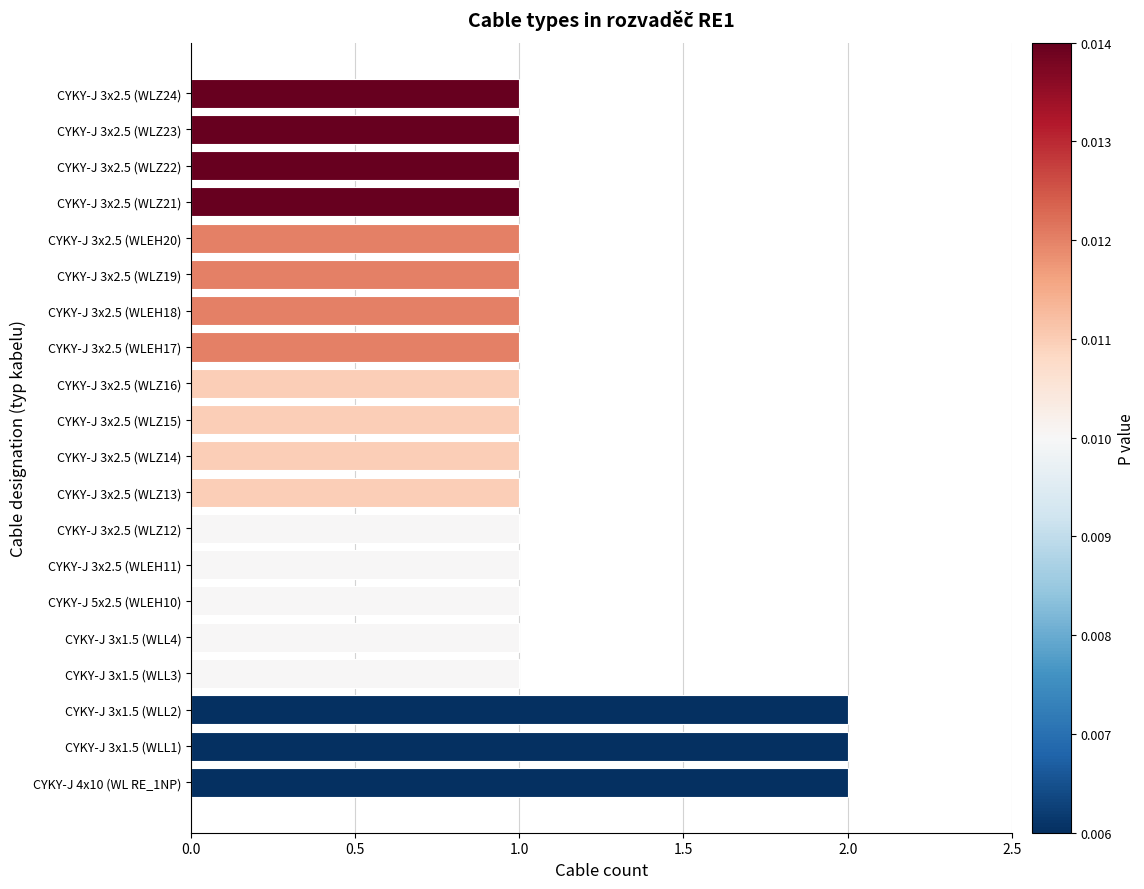

What is the ratio of the value at CYKY-J 3x1.5 (WLL4) to the value at CYKY-J 3x2.5 (WLZ12)?

1.0